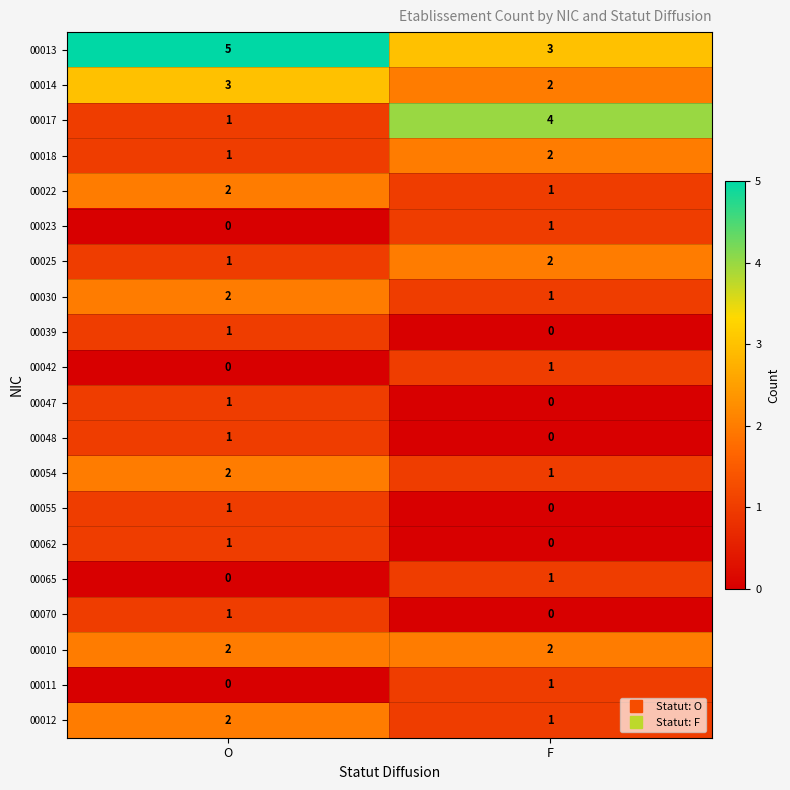

What is the sum of the 00018 values at F and O?

3